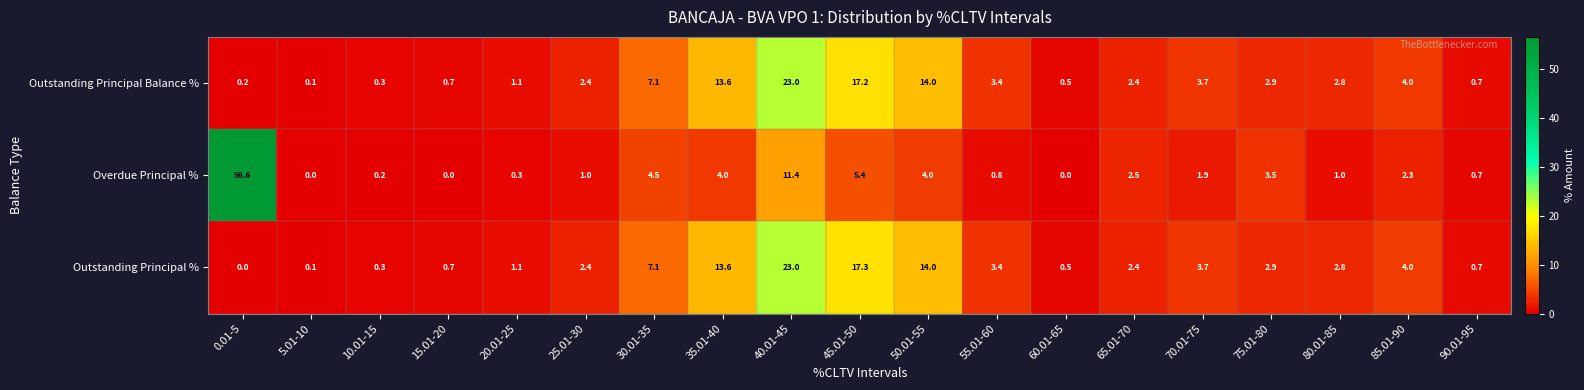

Is it true that Outstanding Principal % equals 0.3 at 10.01-15?

True